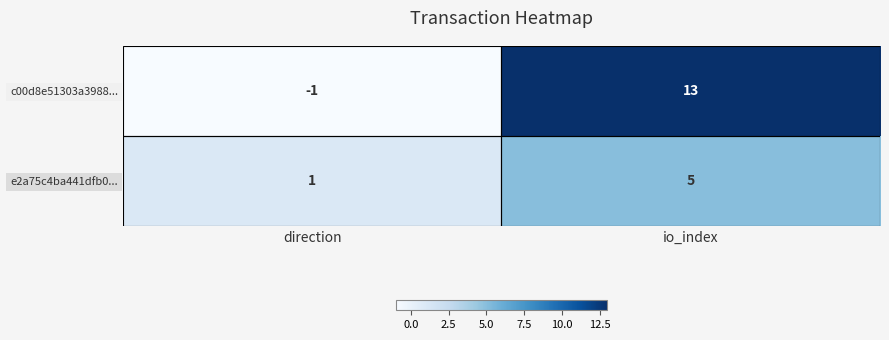

At which category is the sum across all series the highest?

io_index